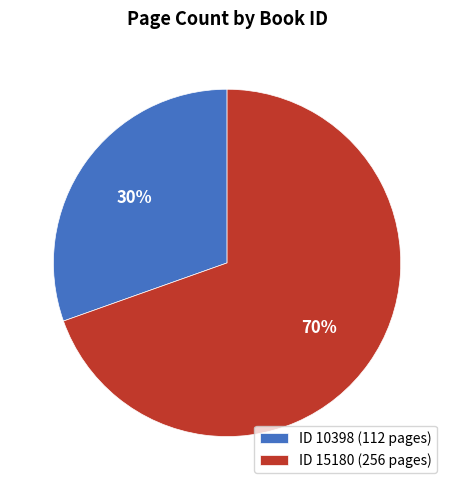

What is the largest slice in the pie chart?

ID 15180 (256 pages)